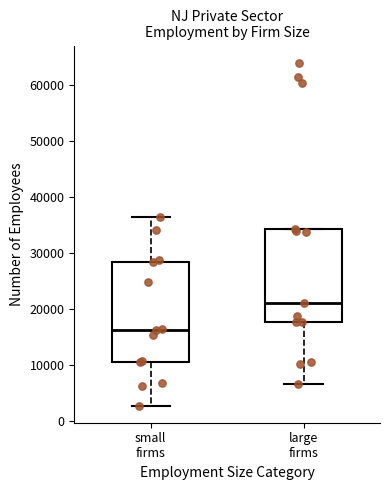

Reading left to right, transcribe this box plot: for each box, give where its median line is, the range the box spans, and where its two whiskers end, as read against the y-axis. The values are not printed on the chart, so give them approximately, as read against the axis.

small firms: median 16000, box 11000 to 28000, whiskers 3000 to 36000
large firms: median 21000, box 18000 to 34000, whiskers 7000 to 34000